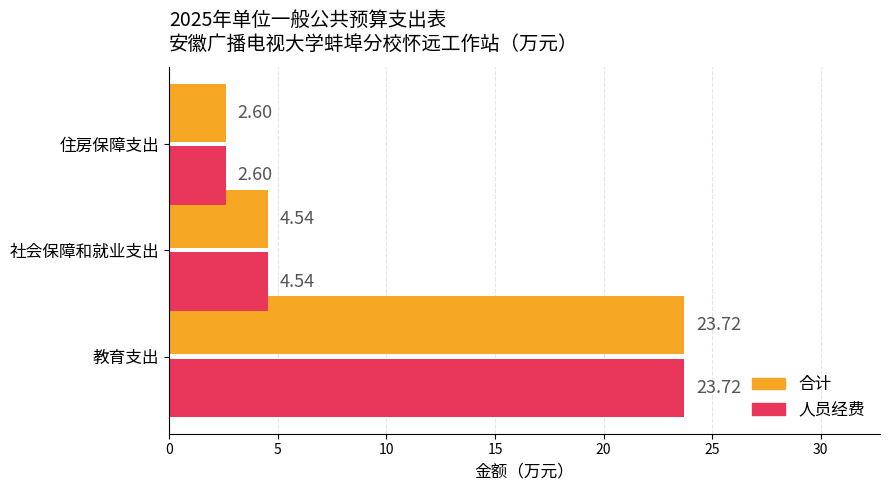

What is the sum of all 人员经费 values?

30.9